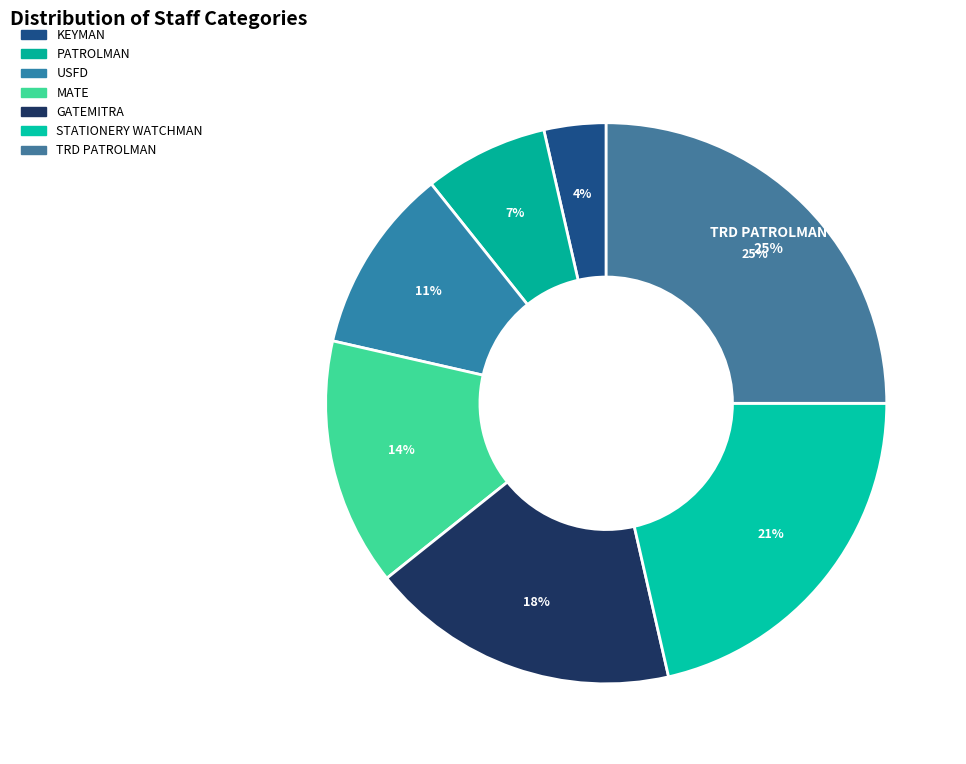

Which category has the smallest portion of the pie?

KEYMAN